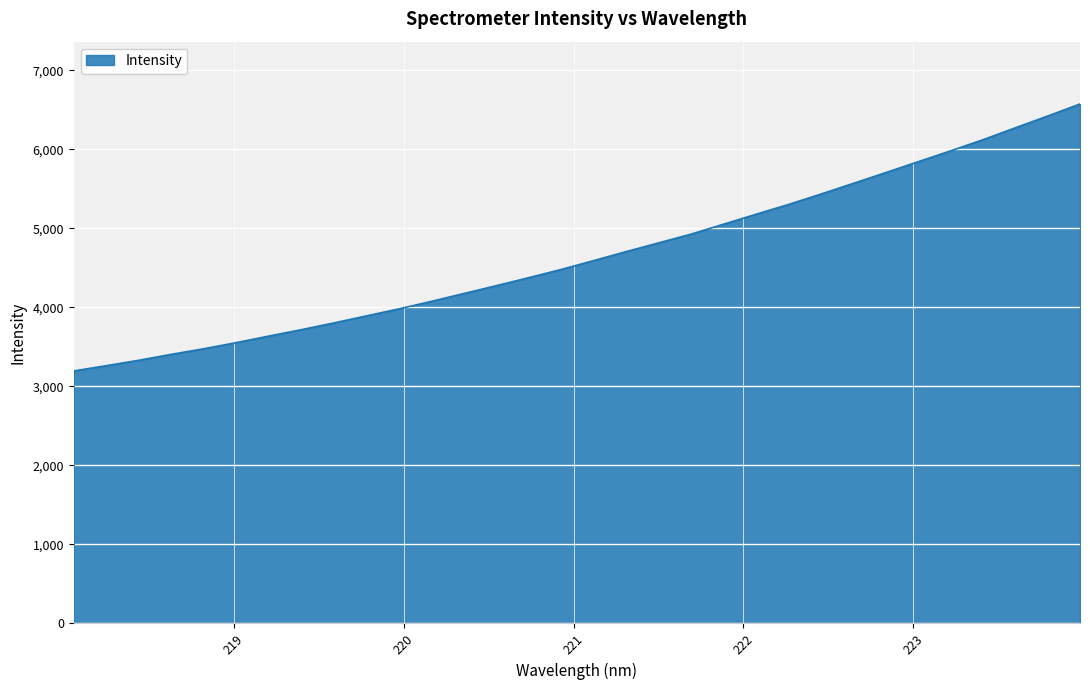

Does the chart have visible grid lines?

Yes